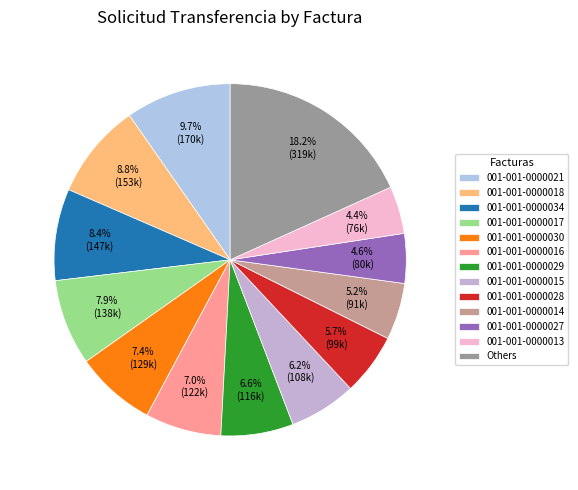

How many segments does this pie chart have?

13